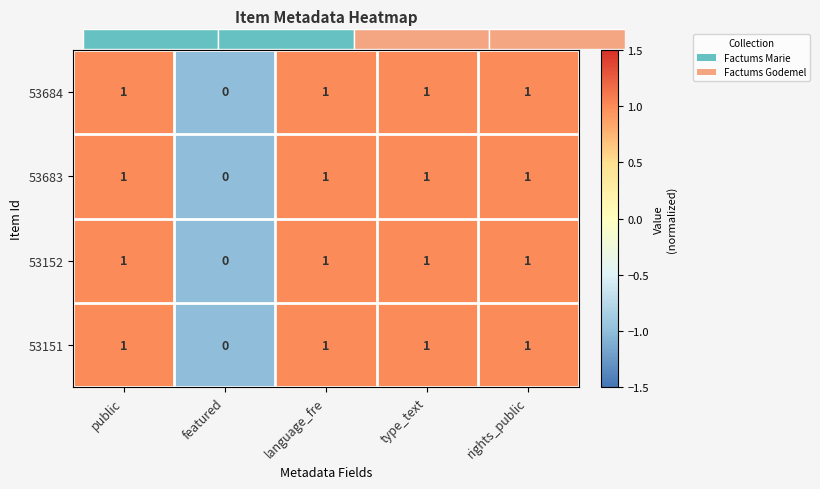

Is the value of 53683 at featured greater than the value of 53684 at rights_public?

No